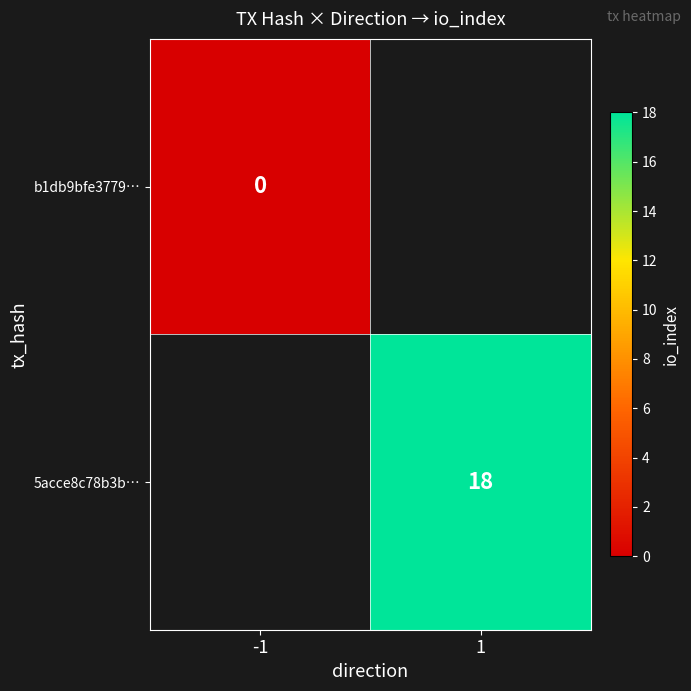

Count the number of data series in this chart.

2